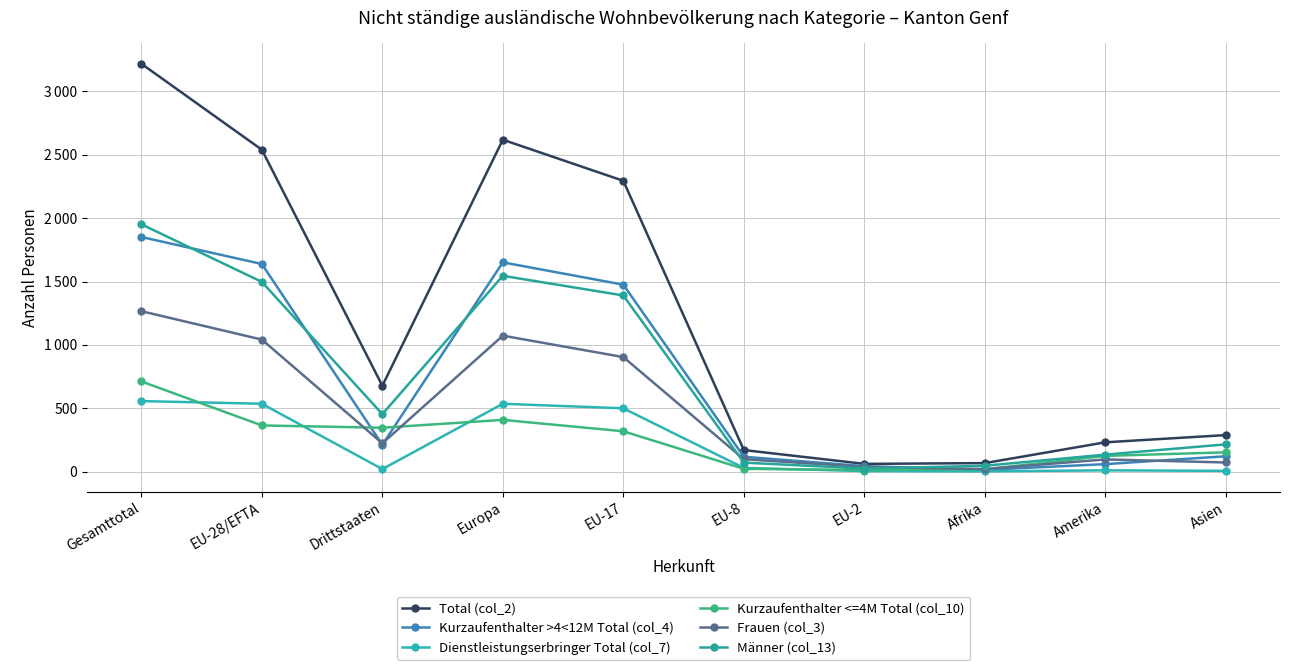

Between EU-8 and EU-2, which series saw the biggest shift?

Total (col_2)